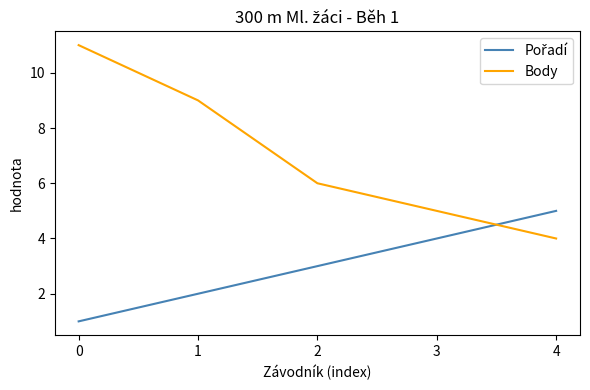

What is the total value across all series at 0?

12